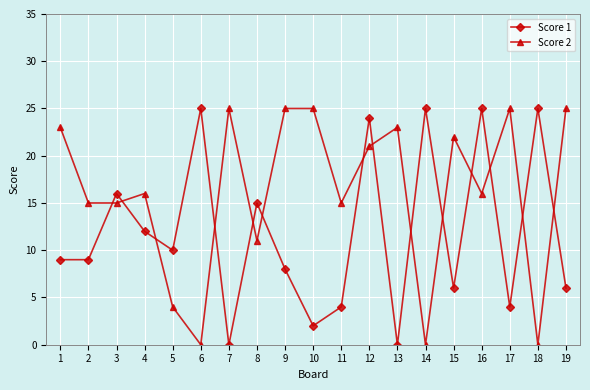

True or false: Score 1 has a value of 0 at 13.

True